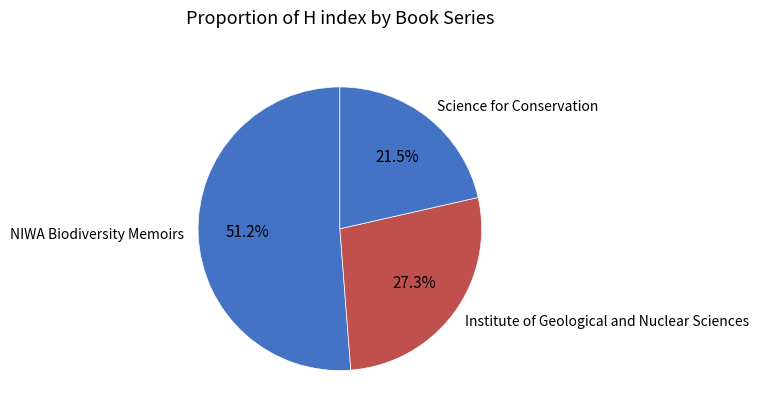

Rank the categories by value from highest to lowest.

NIWA Biodiversity Memoirs, Institute of Geological and Nuclear Sciences, Science for Conservation